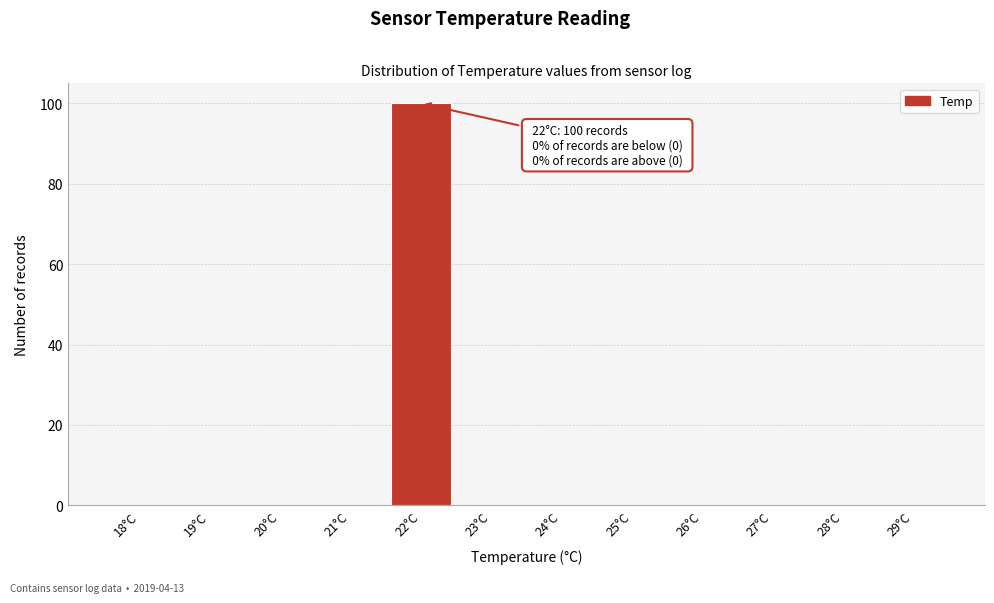

Reading left to right, list all the values displayed in this chart.

18°C=0	19°C=0	20°C=0	21°C=0	22°C=100	23°C=0	24°C=0	25°C=0	26°C=0	27°C=0	28°C=0	29°C=0